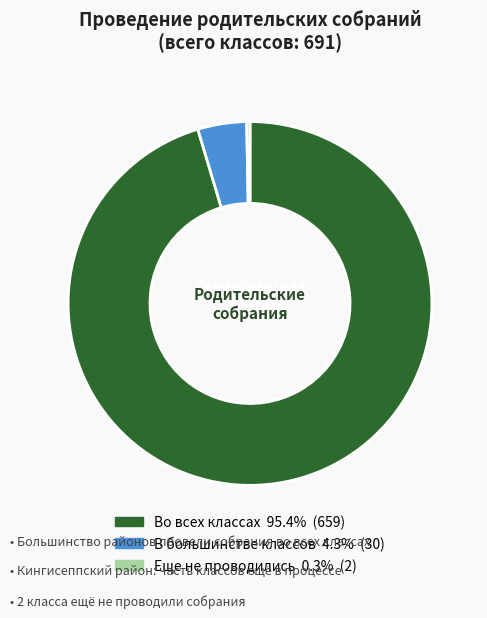

Which category has the biggest portion of the pie?

Во всех классах